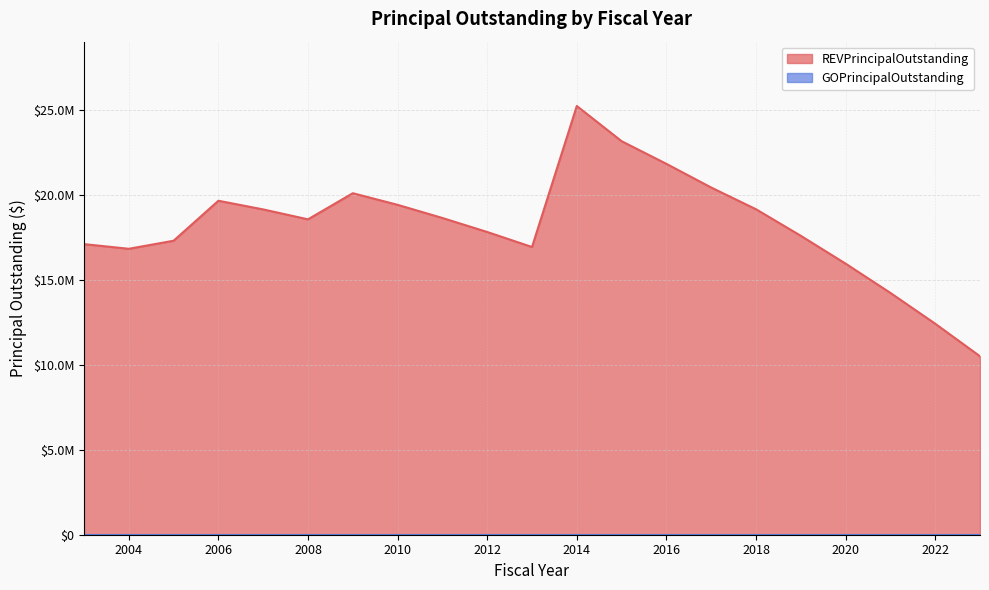

What is the sum of the values at 2010 and 2023?

29955000